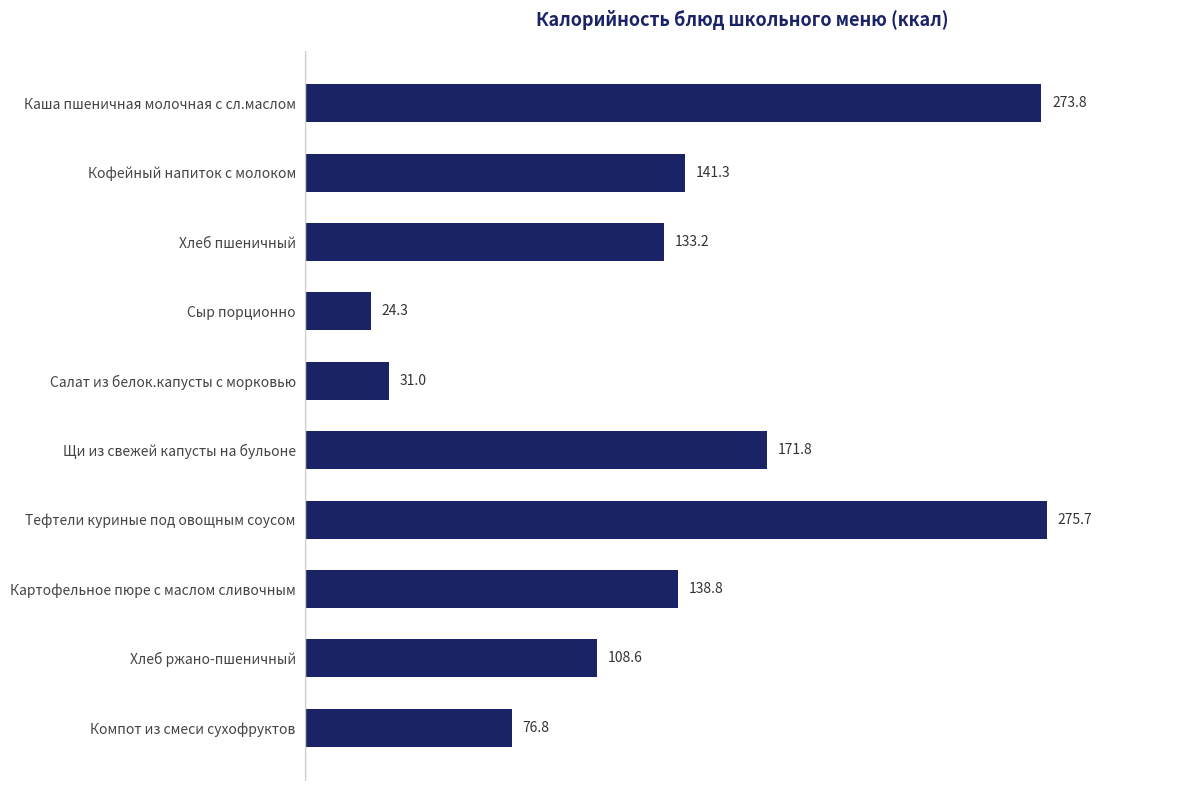

What is the difference between the values at Сыр порционно and Щи из свежей капусты на бульоне?

147.5